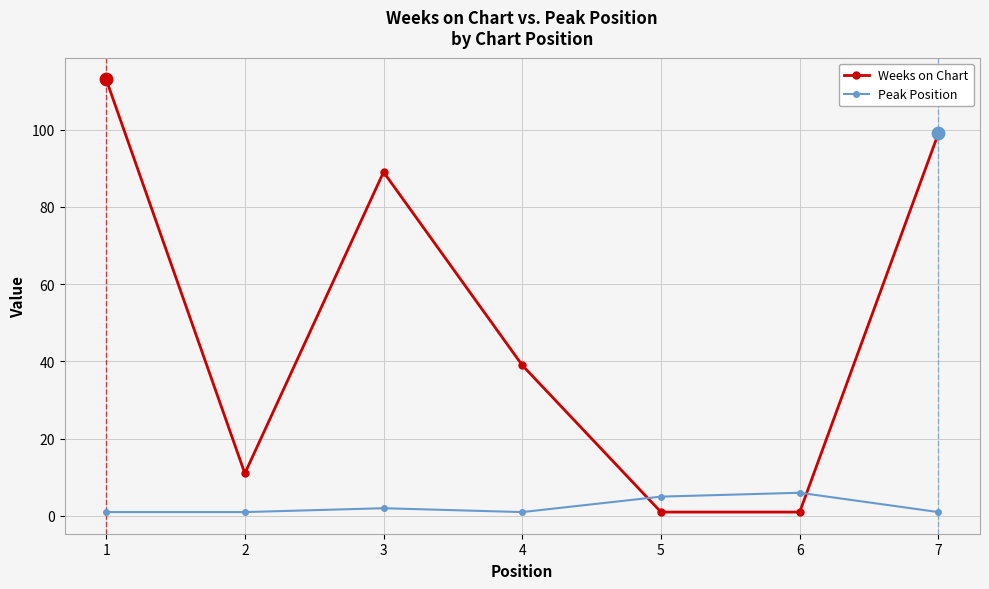

At which category is the sum across all series the highest?

1